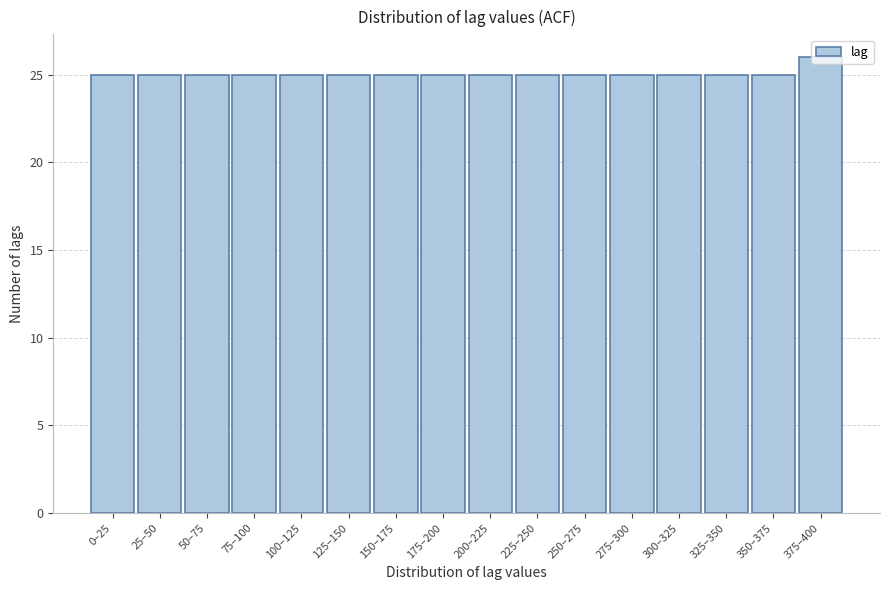

True or false: the data shows 25 at 0–25.

True